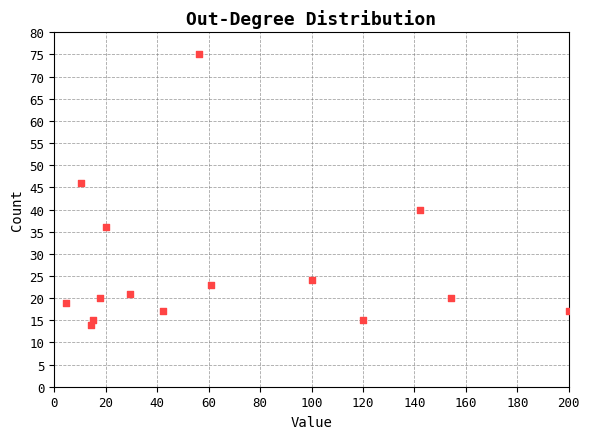

What is the range of Y values (max minus min)?

61